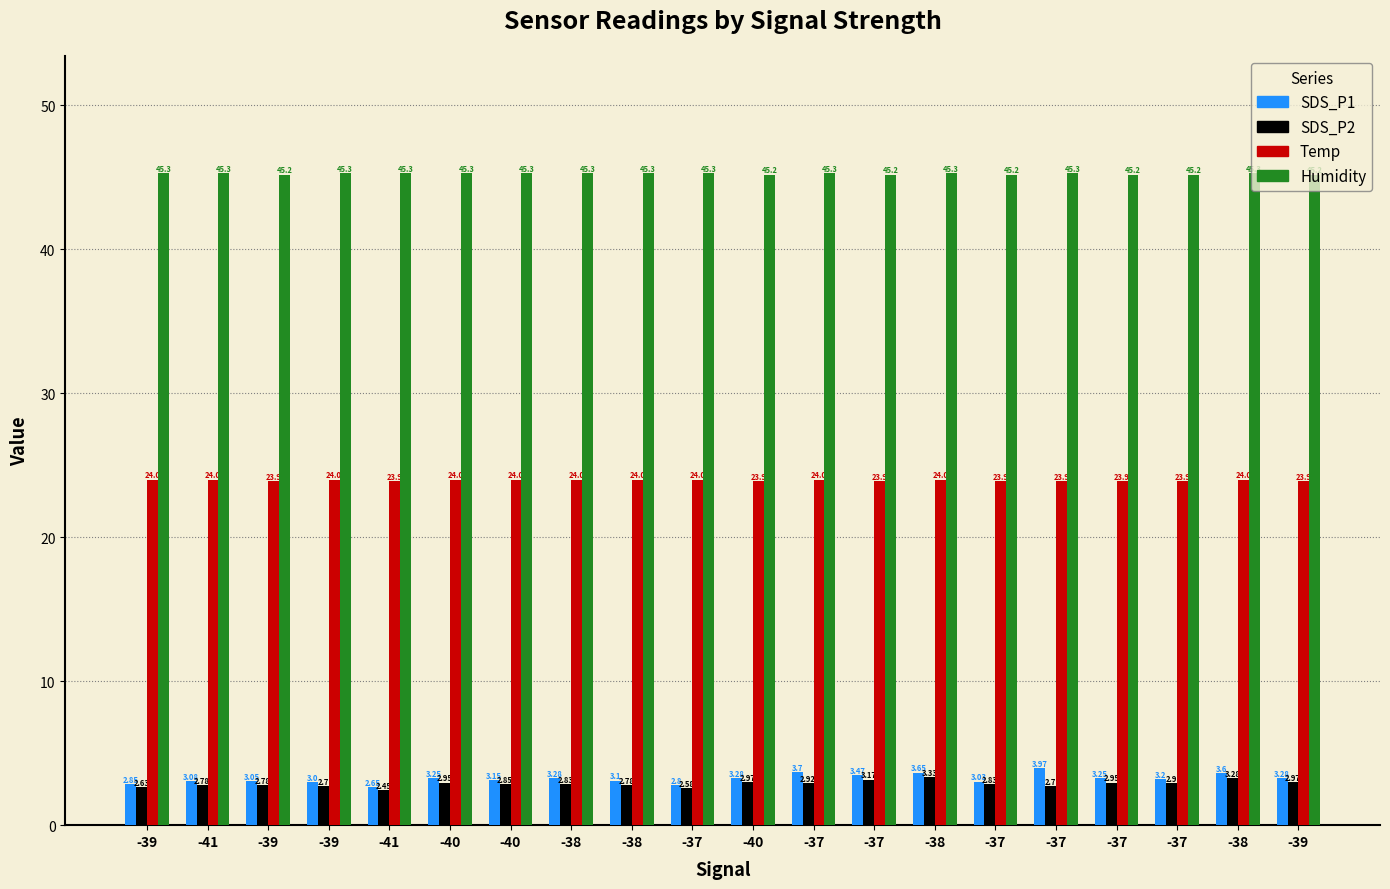

Which series has the widest spread of values?

SDS_P1